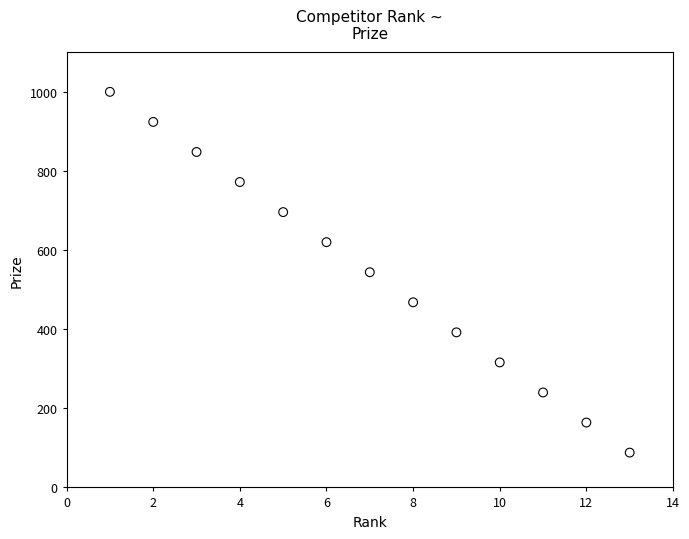

List the coordinates of all points as (X, Y) pairs, reading left to right.

(1, 1000)  (2, 924)  (3, 848)  (4, 772)  (5, 696)  (6, 620)  (7, 544)  (8, 468)  (9, 392)  (10, 316)  (11, 240)  (12, 164)  (13, 88)